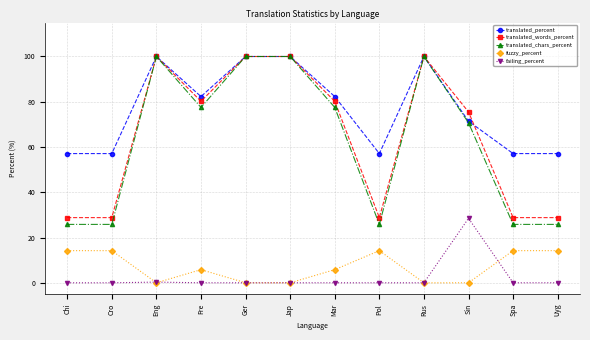

At which label does translated_chars_percent first exceed 77?

Eng